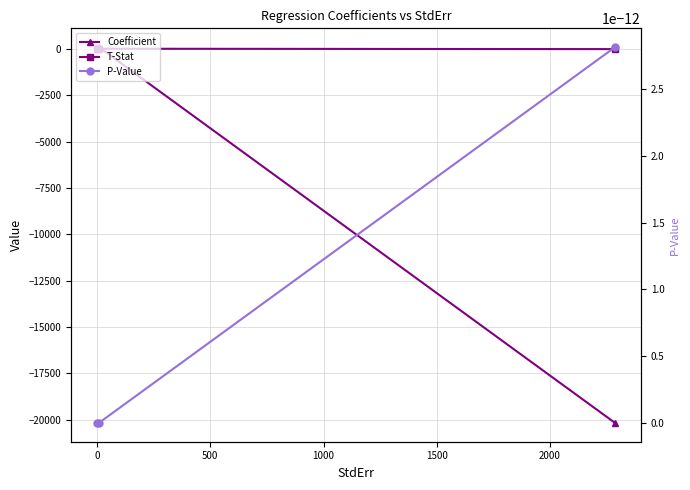

Is it true that P-Value equals 0.0 at 0?

False